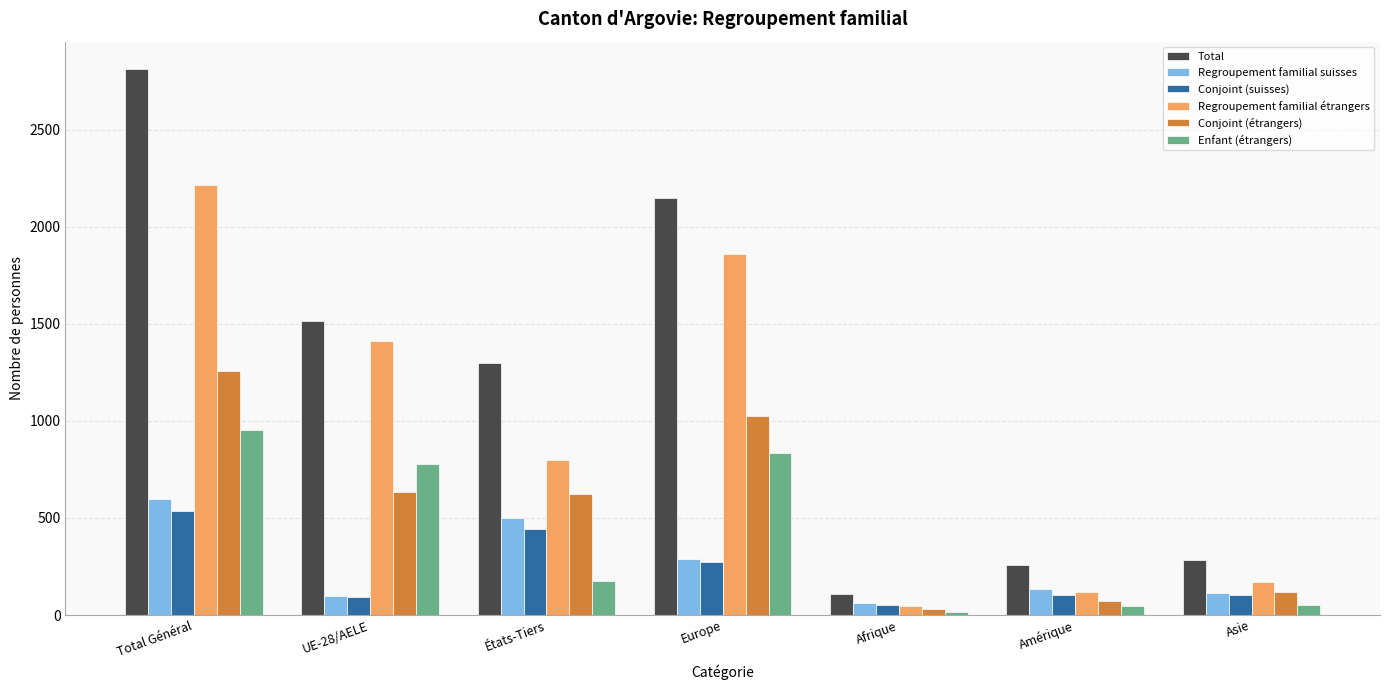

What is the average value of the Regroupement familial étrangers series?

947